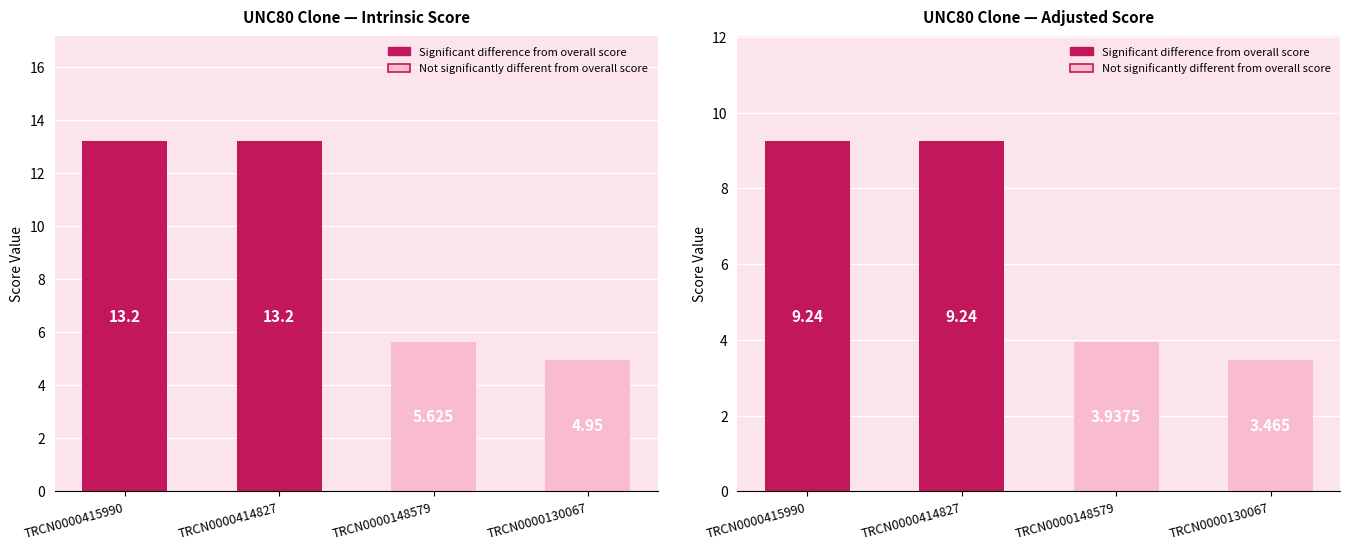

What is the sum of all Adjusted Score values?

25.9